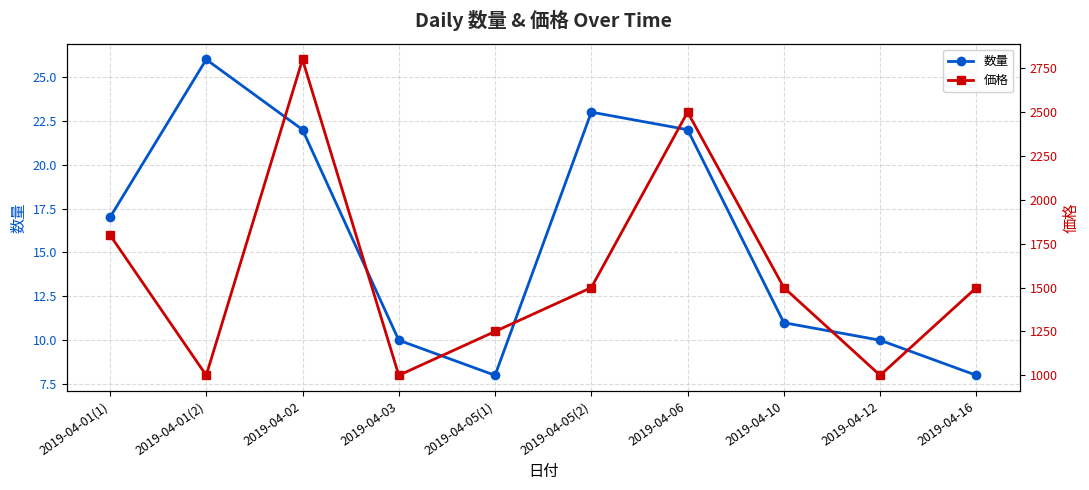

Which series has the largest total across all categories?

価格